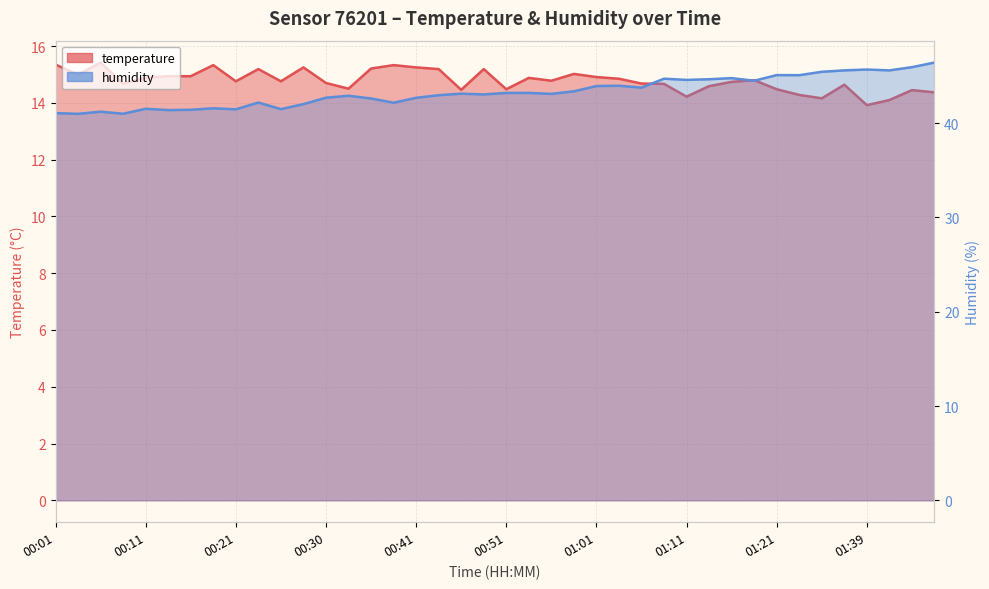

True or false: humidity and temperature cross at least once.

False